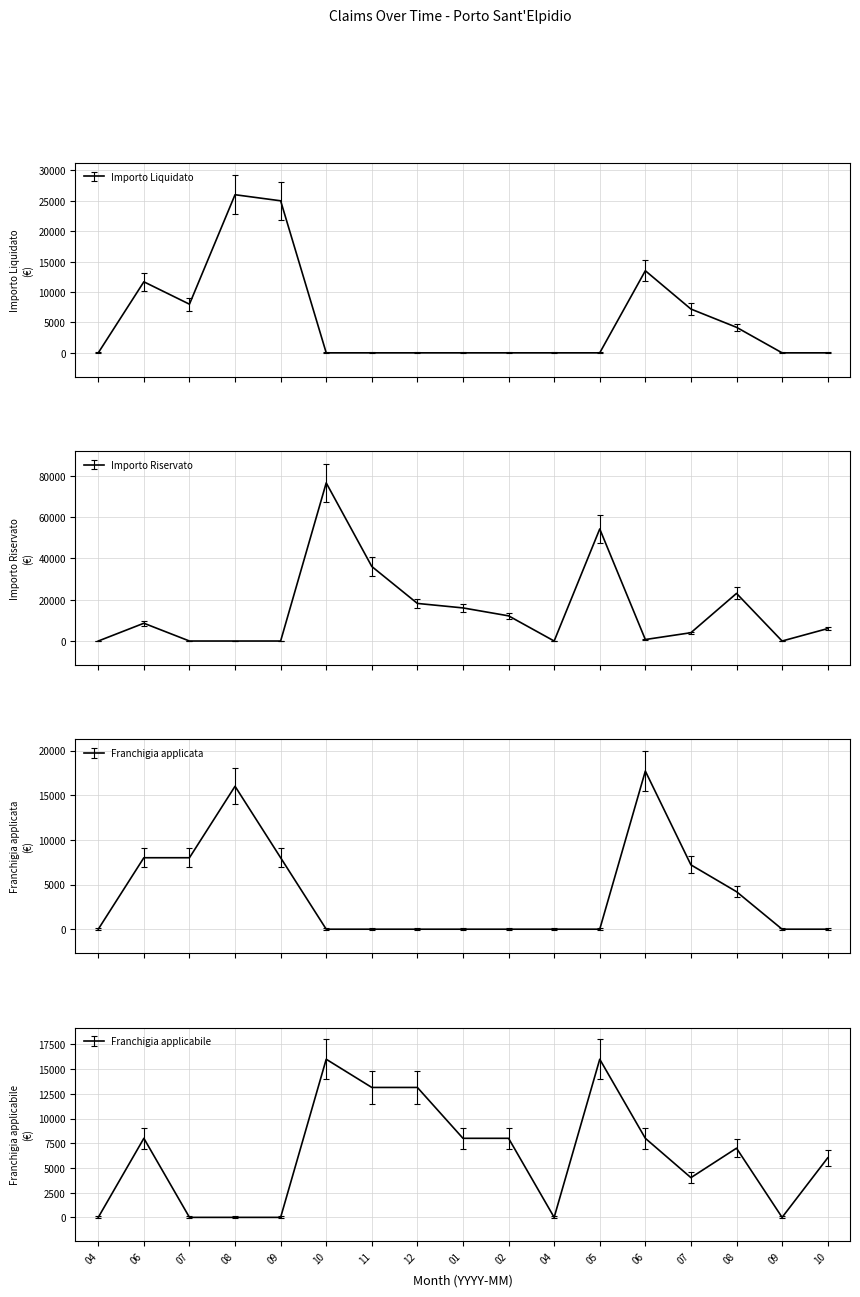

At which category does Franchigia applicabile reach its first local valley?

04